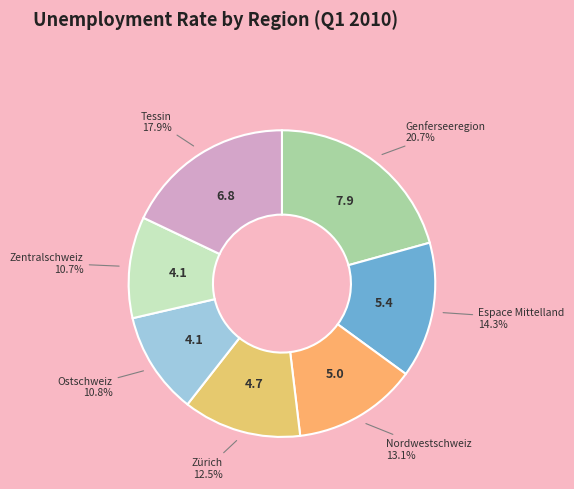

True or false: Genferseeregion accounts for 21% of the total.

True